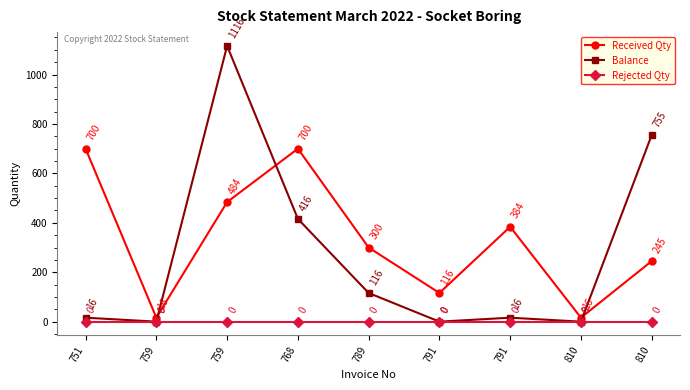

What is the sum of the Received Qty values at 791 and 791?

500